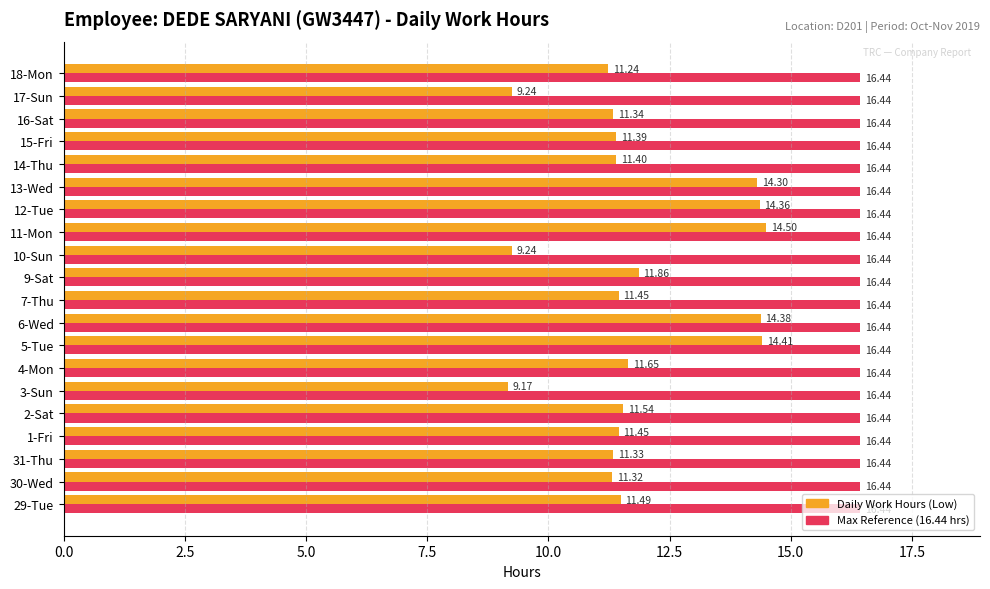

What is the sum of the Max Reference (16.44 hrs) values at 16-Sat and 13-Wed?

32.9